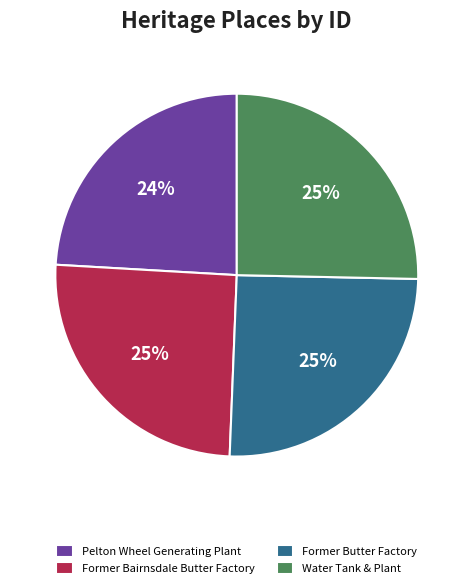

What is the smallest slice in the pie chart?

Pelton Wheel Generating Plant